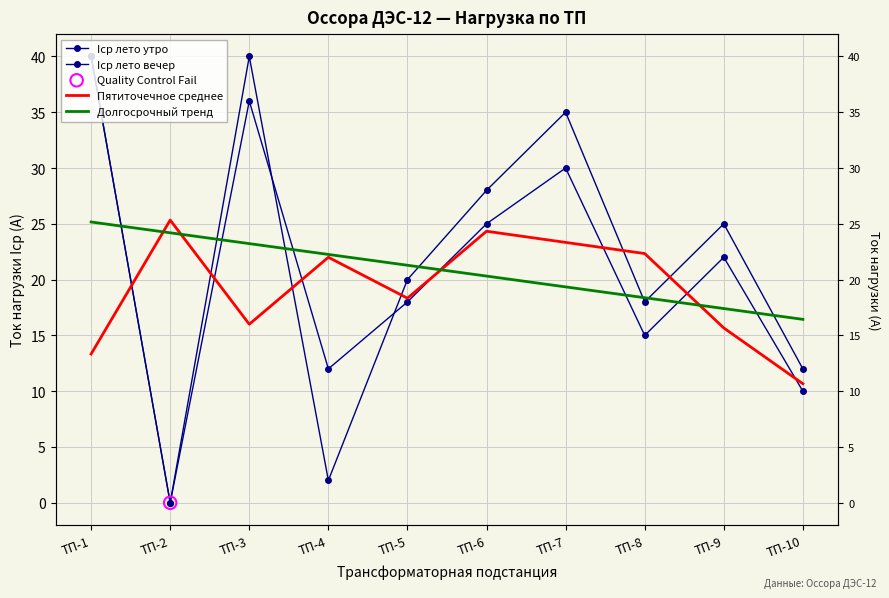

Which series reaches the minimum Y coordinate?

Iср лето утро